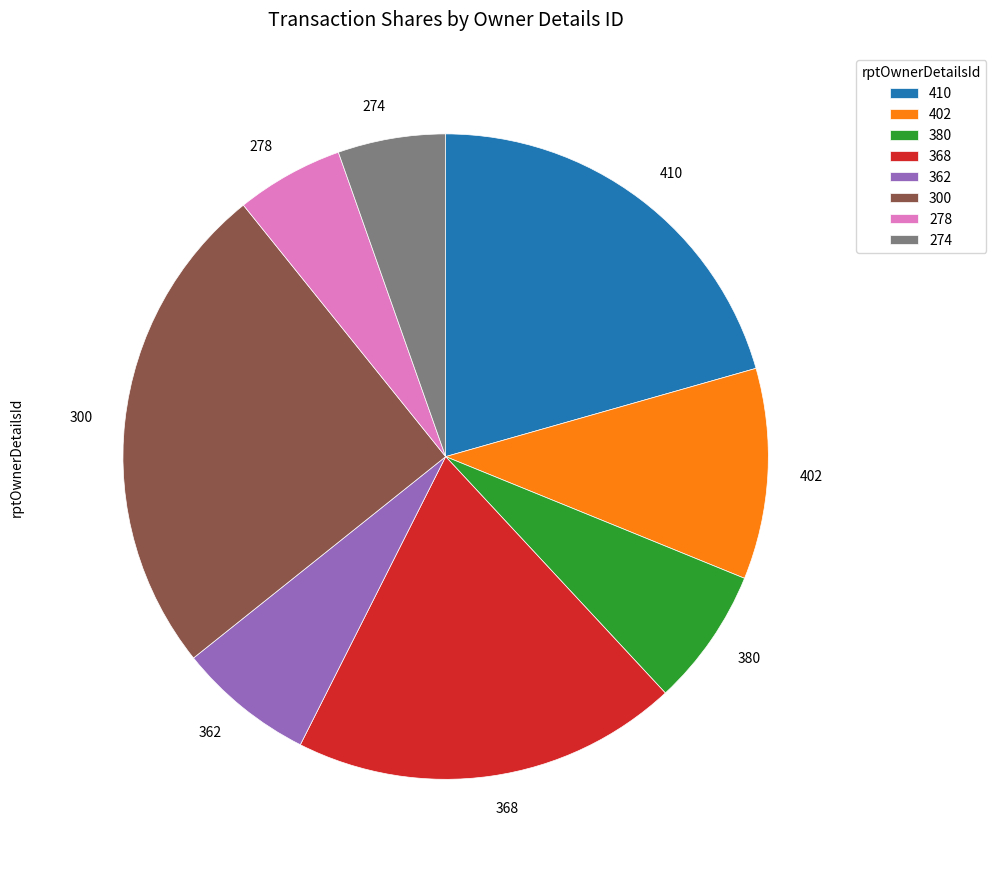

Which has a higher value, 368 or 410?

410